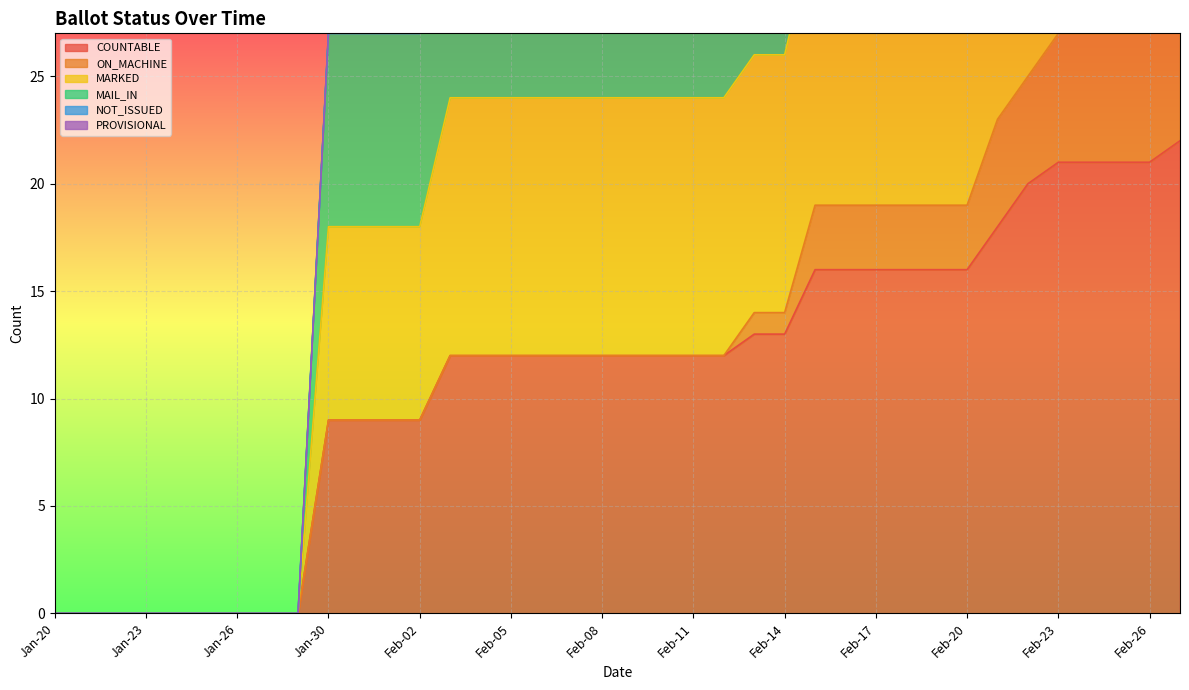

What is the approximate value of MAIL_IN at Feb-27?

59